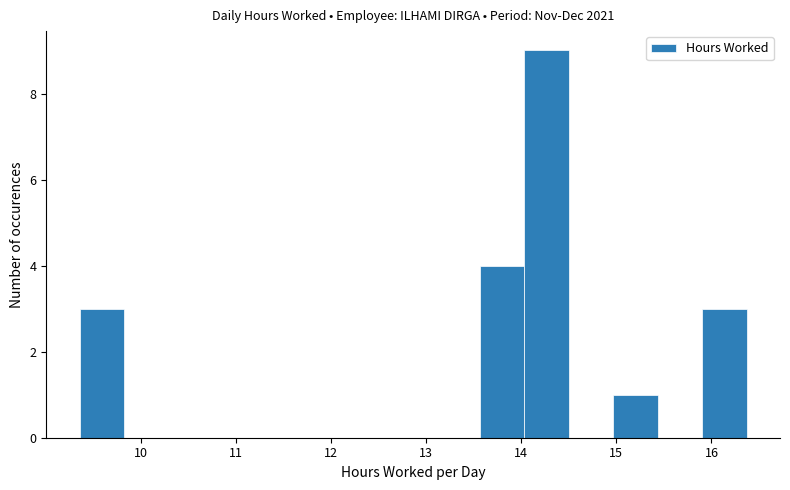

Which range on the x-axis has the tallest bar?

14.0 to 14.5